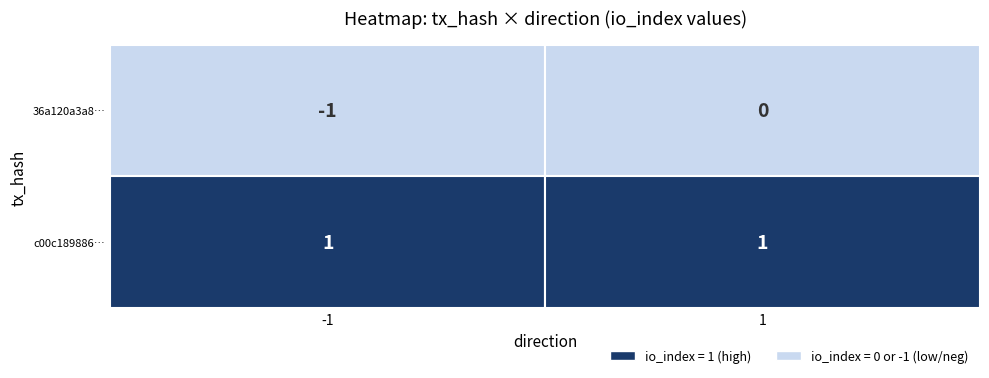

Which series has the largest total across all categories?

c00c1898863aca0843eef577e8348b91c4f3c25